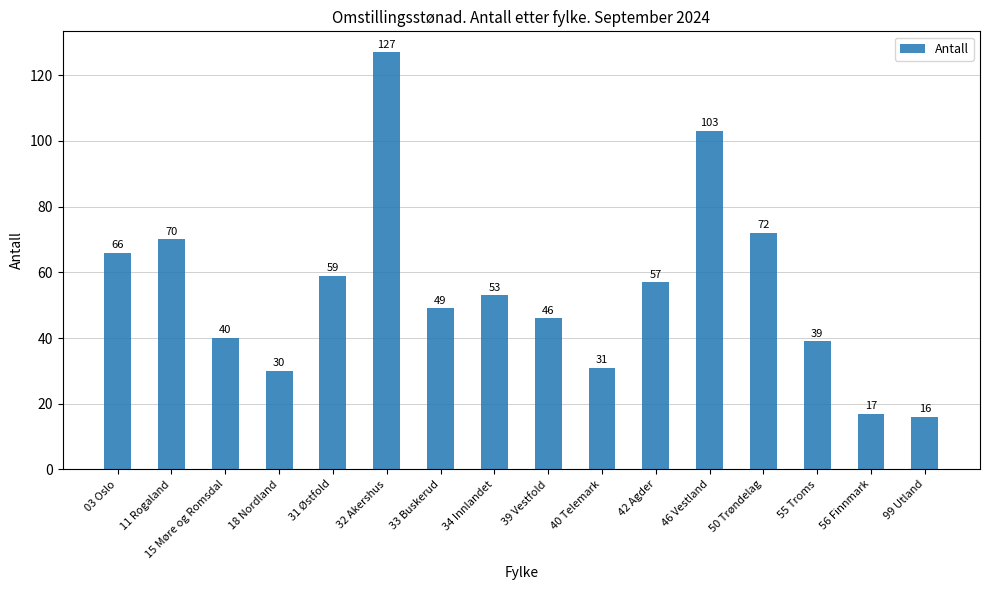

Reading left to right, what are all the values shown in this chart?

66	70	40	30	59	127	49	53	46	31	57	103	72	39	17	16